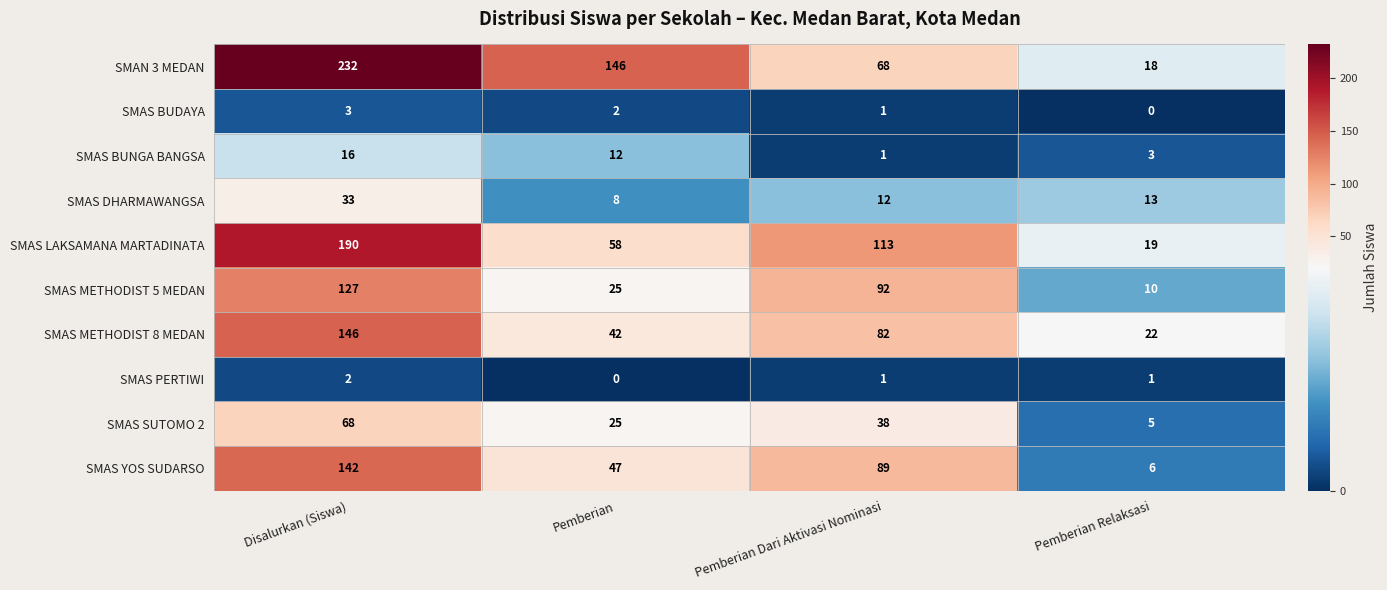

List the series in order of their peak value, lowest first.

SMAS PERTIWI, SMAS BUDAYA, SMAS BUNGA BANGSA, SMAS DHARMAWANGSA, SMAS SUTOMO 2, SMAS METHODIST 5 MEDAN, SMAS YOS SUDARSO, SMAS METHODIST 8 MEDAN, SMAS LAKSAMANA MARTADINATA, SMAN 3 MEDAN